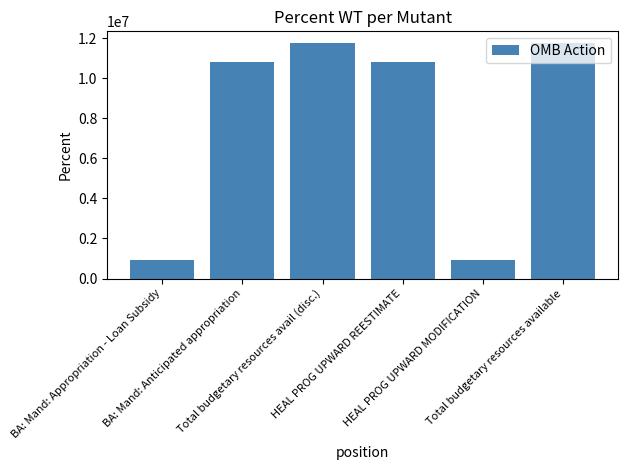

What is the greatest value displayed?

11759354